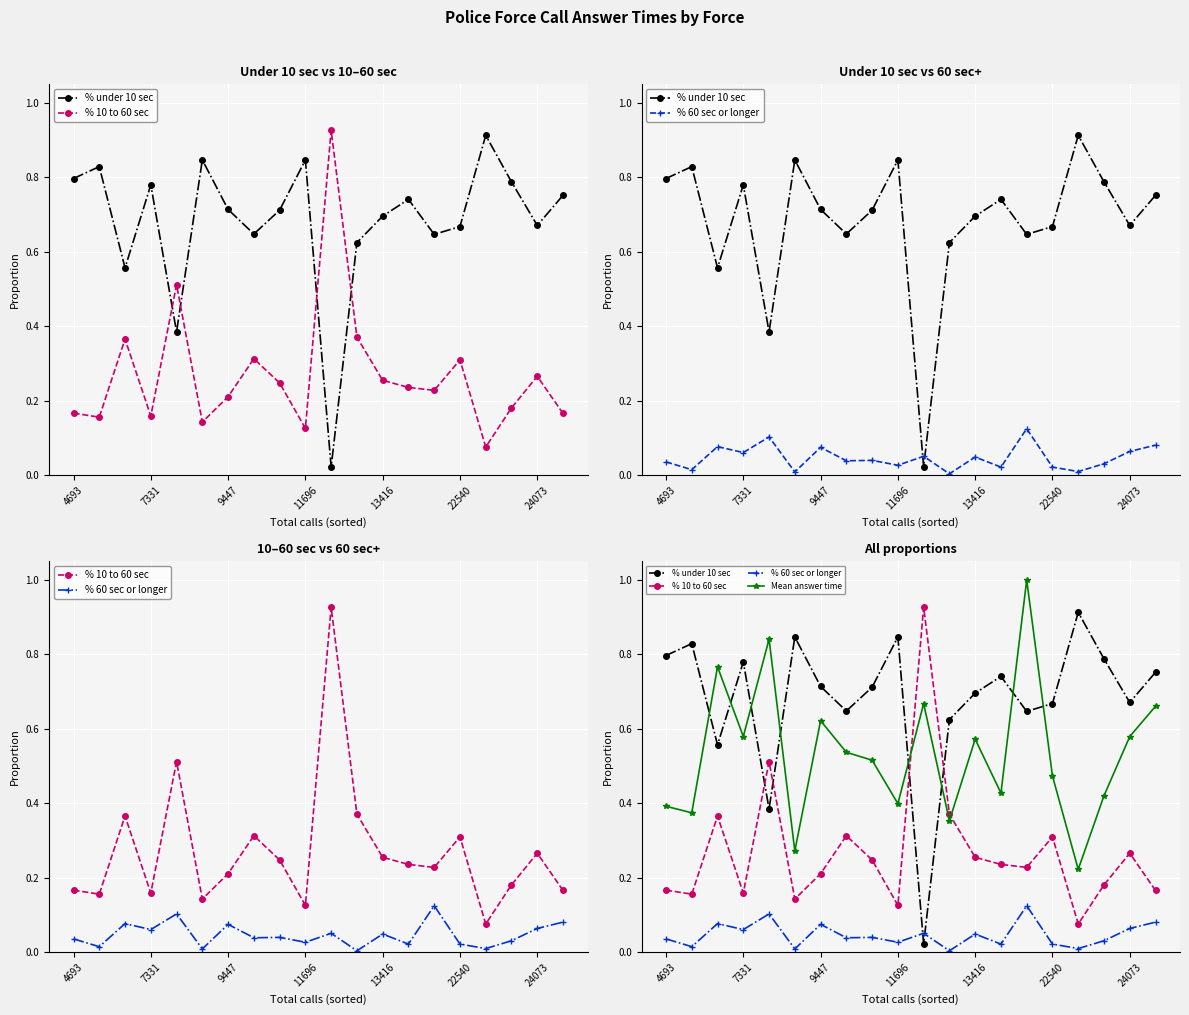

At 17, list the series in order from largest to smallest.

% under 10 sec, Mean answer time, % 10 to 60 sec, % 60 sec or longer